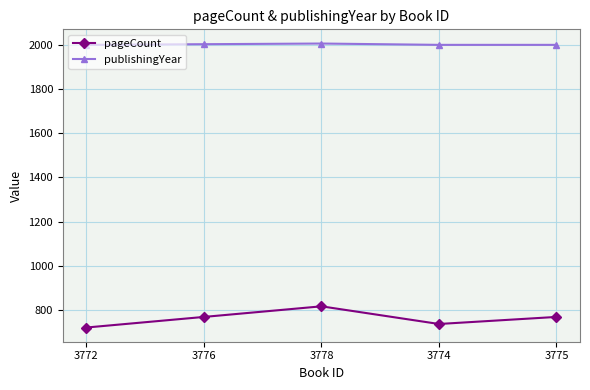

What is the minimum value shown in the chart?

720